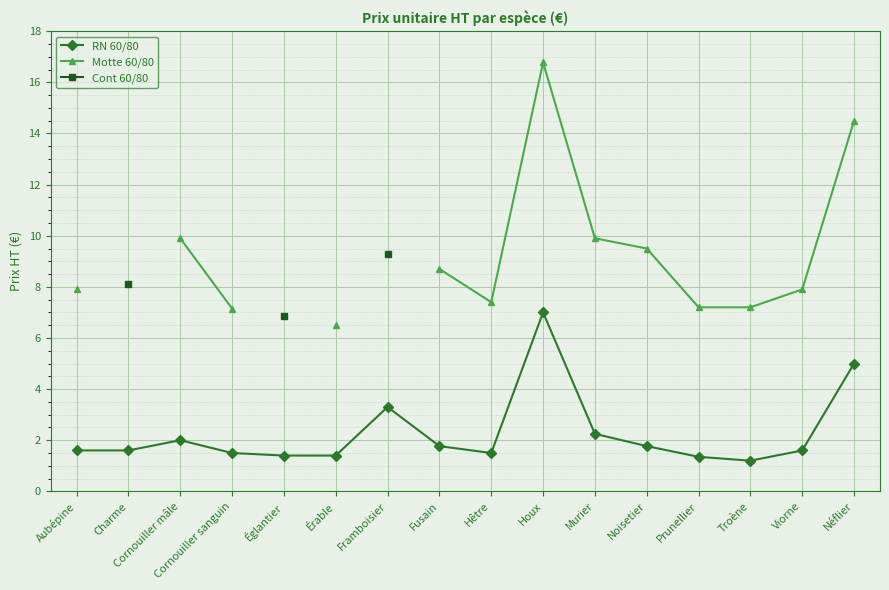

Which series has the widest spread of values?

Motte 60/80